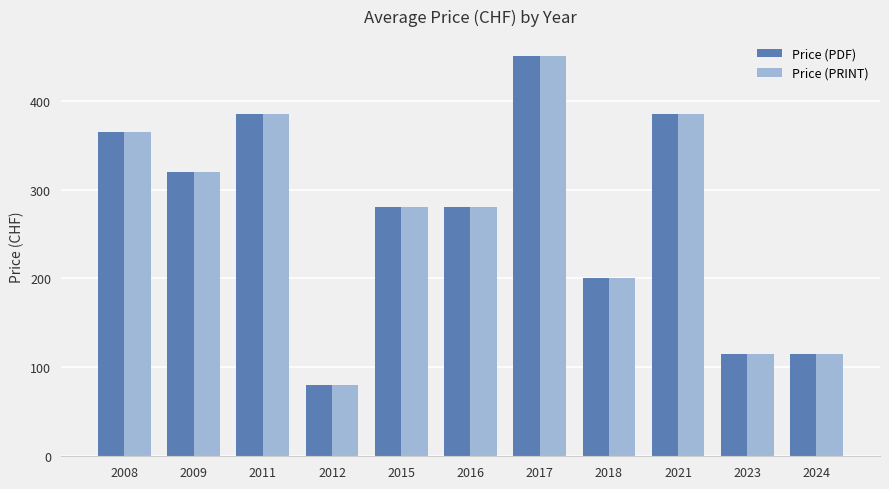

How many groups of bars are there?

11